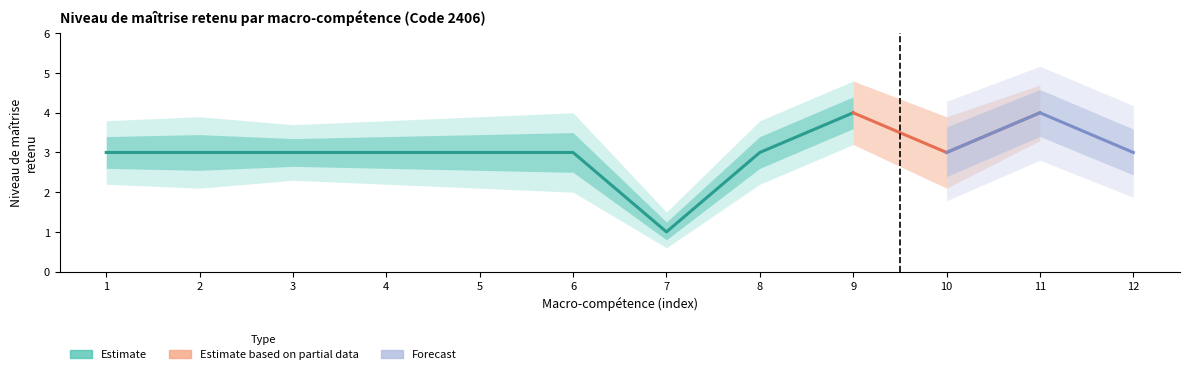

Reading left to right, list all the values displayed in this chart.

Niveau de maîtrise retenu: Mettre en place et intégrer des ressources=3.0	Piloter la performance=3.0	Analyser et gérer les risques=3.0	Analyser un cycle de vie=3.0	Mener un diagnostic/test=3.0	Mener les études et conception=3.0	Écoconcevoir une solution=1.0	Encadrer une équipe=3.0	Intégrer règles HSE=4.0	Intégrer moyens technologiques=3.0	Intégrer méthodes d'optimisation=4.0	Innover et animer un processus=3.0
Niveau CI lower: Mettre en place et intégrer des ressources=2.2	Piloter la performance=2.1	Analyser et gérer les risques=2.3	Analyser un cycle de vie=2.2	Mener un diagnostic/test=2.1	Mener les études et conception=2.0	Écoconcevoir une solution=0.6	Encadrer une équipe=2.2	Intégrer règles HSE=3.2	Intégrer moyens technologiques=2.1	Intégrer méthodes d'optimisation=3.3	Innover et animer un processus=2.2
Niveau CI upper: Mettre en place et intégrer des ressources=3.8	Piloter la performance=3.9	Analyser et gérer les risques=3.7	Analyser un cycle de vie=3.8	Mener un diagnostic/test=3.9	Mener les études et conception=4.0	Écoconcevoir une solution=1.5	Encadrer une équipe=3.8	Intégrer règles HSE=4.8	Intégrer moyens technologiques=3.9	Intégrer méthodes d'optimisation=4.7	Innover et animer un processus=3.8